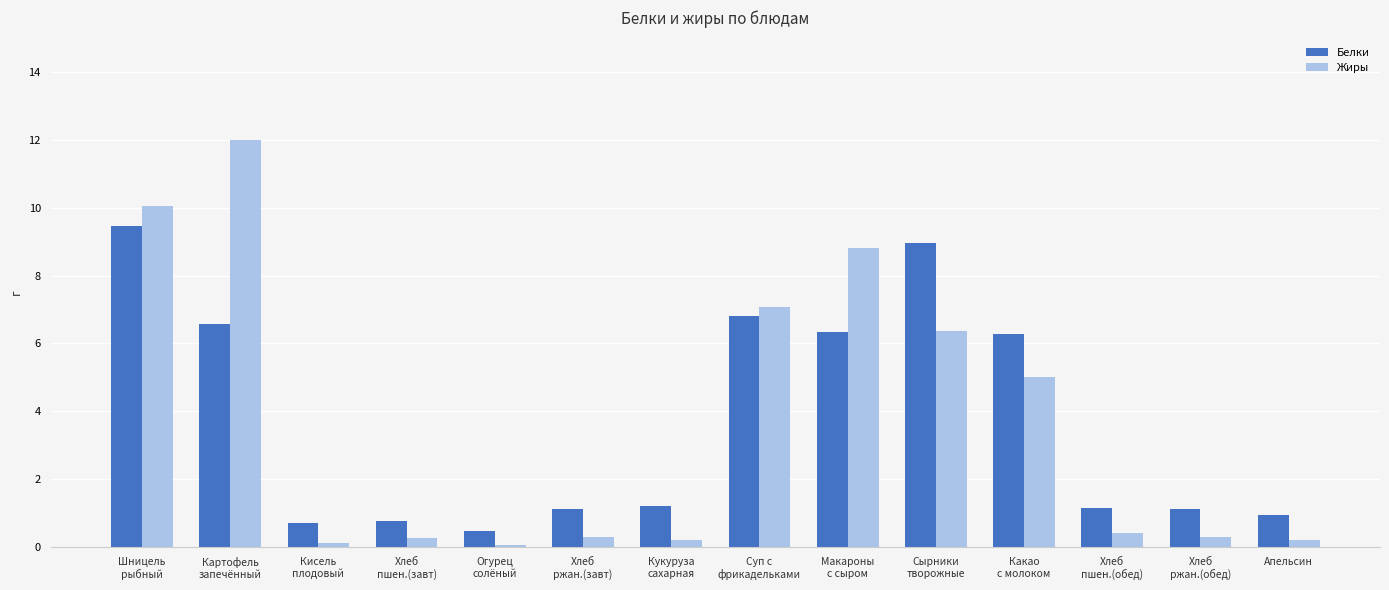

How many categories are shown in the chart?

14